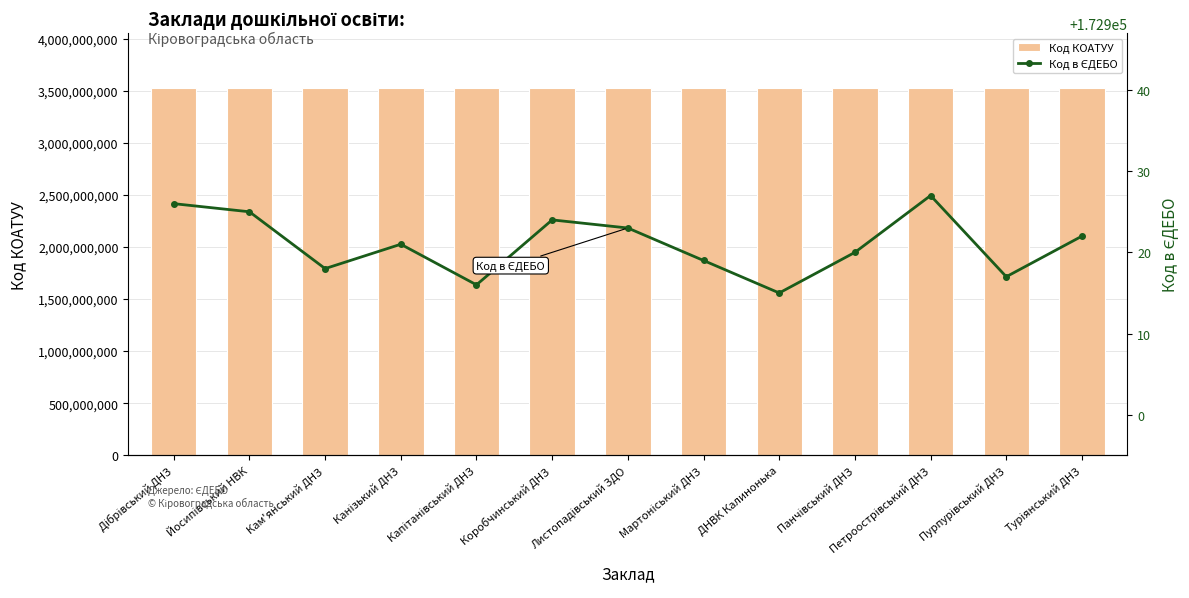

Reading left to right, what are all the values shown in this chart?

Код КОАТУУ: Дібрівський ДНЗ=3523881301	Йосипівський НВК=3523882501	Кам'янський ДНЗ=3523882901	Канізький ДНЗ=3523883201	Капітанівський ДНЗ=3523855400	Коробчинський ДНЗ=3523883601	Листопадівський ЗДО=3523884001	Мартоніський ДНЗ=3523884401	ДНВК Калинонька=3523810100	Панчівський ДНЗ=3523885801	Петроострівський ДНЗ=3523886001	Пурпурівський ДНЗ=3523886501	Туріянський ДНЗ=3523887601
Код в ЄДЕБО: Дібрівський ДНЗ=172926	Йосипівський НВК=172925	Кам'янський ДНЗ=172918	Канізький ДНЗ=172921	Капітанівський ДНЗ=172916	Коробчинський ДНЗ=172924	Листопадівський ЗДО=172923	Мартоніський ДНЗ=172919	ДНВК Калинонька=172915	Панчівський ДНЗ=172920	Петроострівський ДНЗ=172927	Пурпурівський ДНЗ=172917	Туріянський ДНЗ=172922